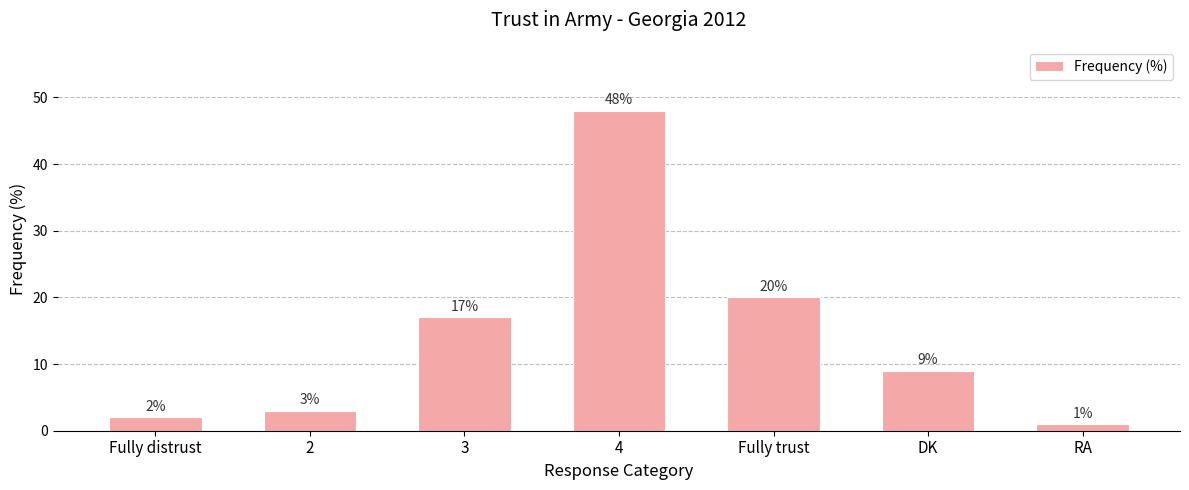

The value at 4 is 48. True or false?

True